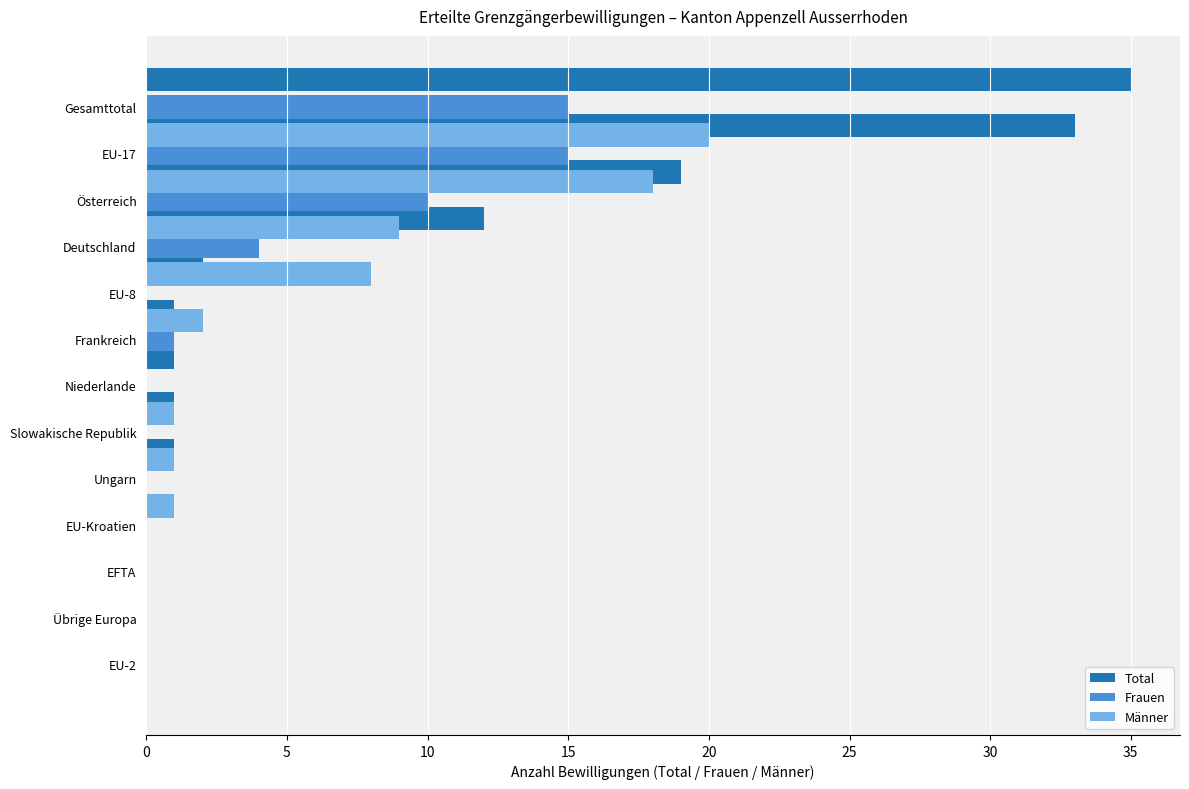

What value does the Männer series have at Deutschland?

9